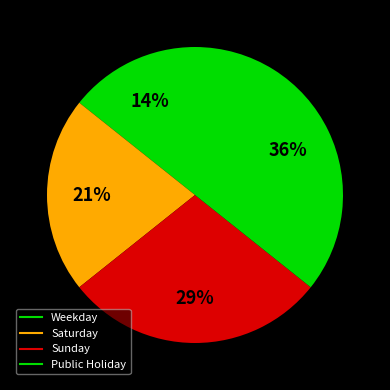

To the nearest percent, what is the average slice percentage?

25%